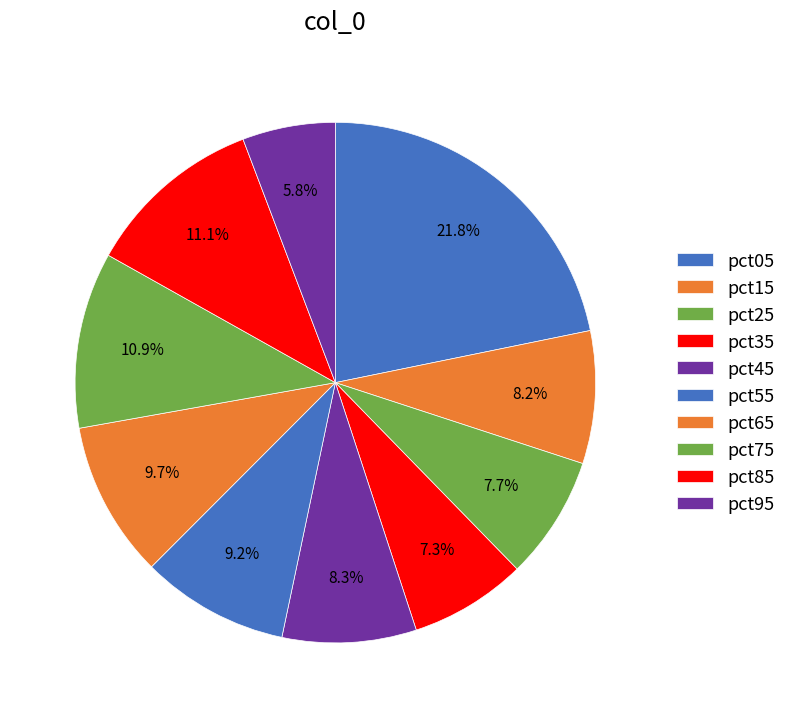

Count the number of slices in the pie.

10